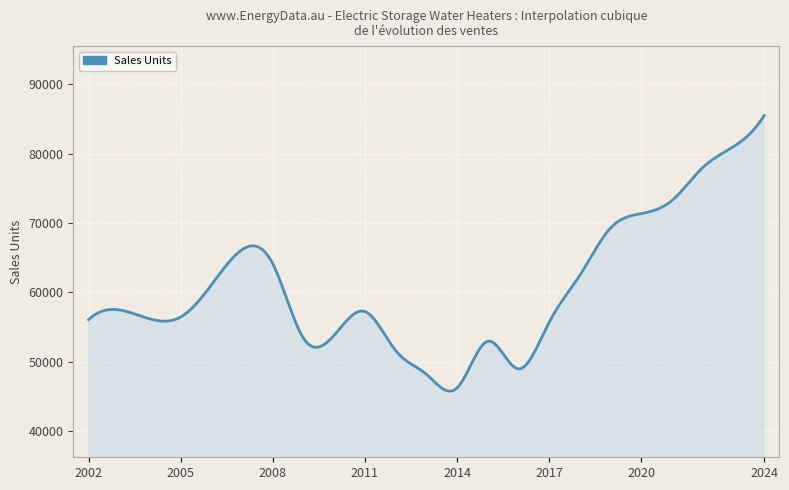

What is the difference between the maximum and minimum values?

39708.0